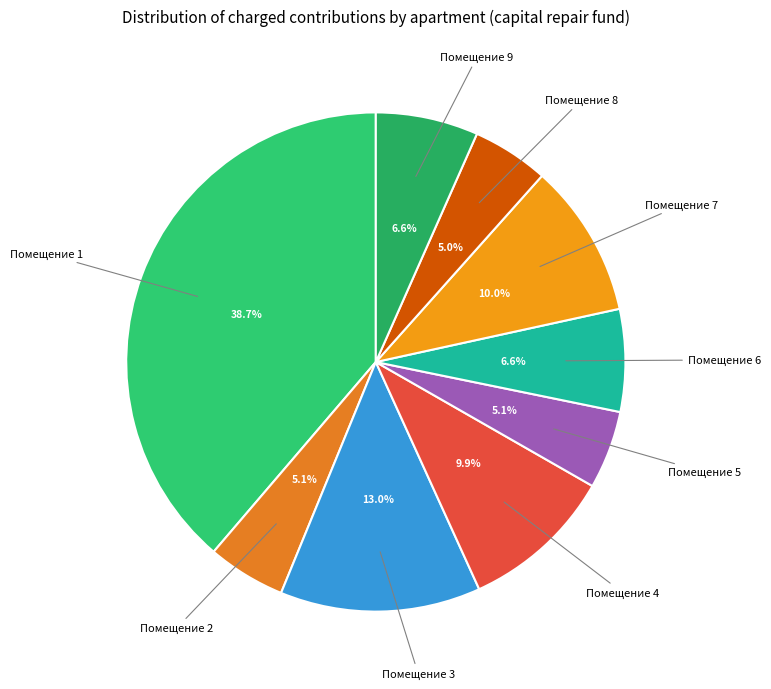

Which slice is the largest?

Помещение 1